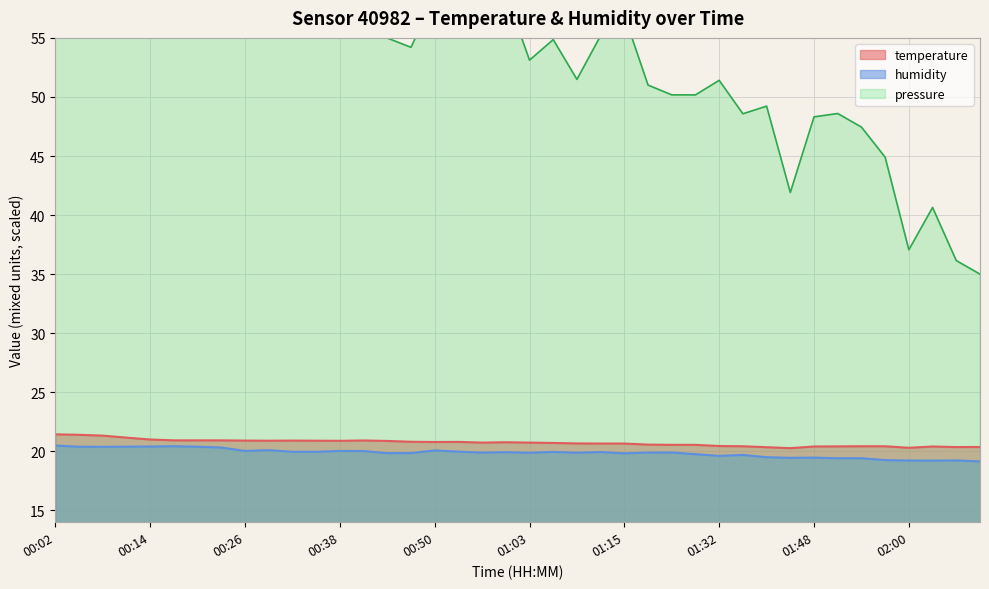

Does the chart display data point markers on the line(s)?

No